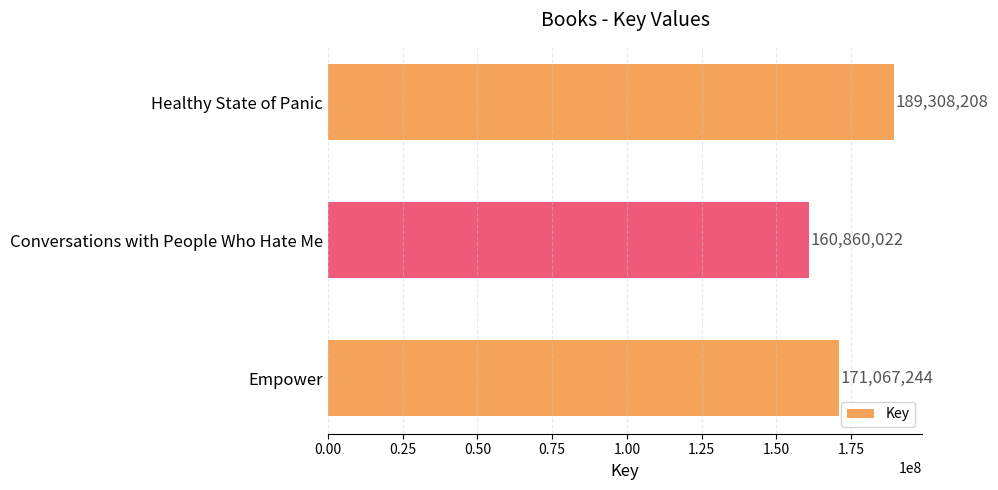

Are the bars grouped side by side (vs. stacked)?

No